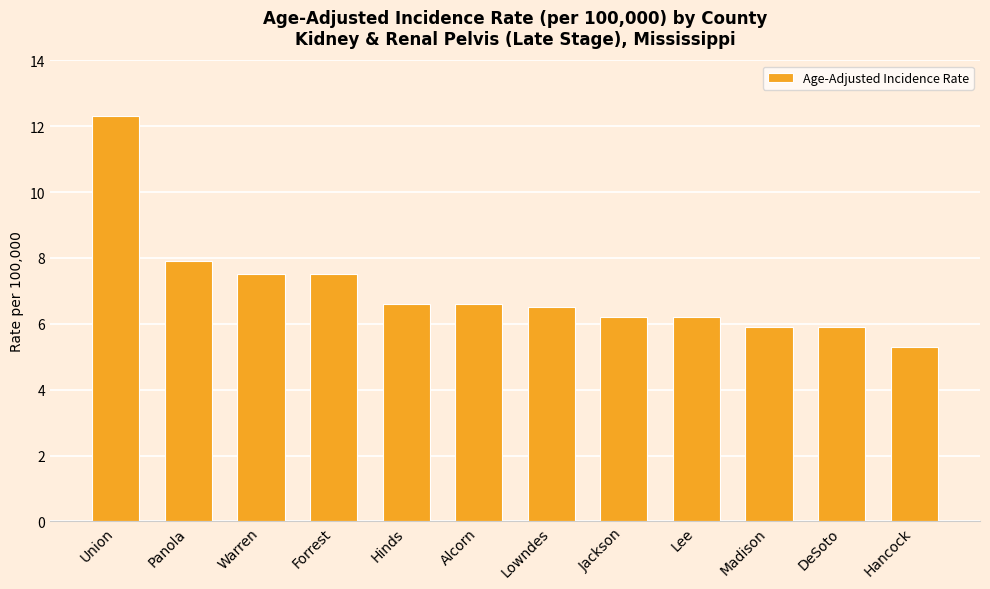

Does the chart contain stacked bars?

No